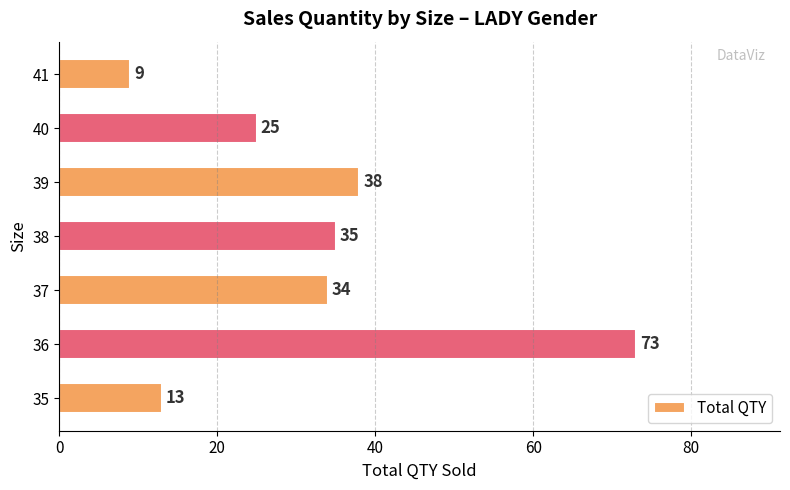

True or false: the data shows 13 at 35.

True